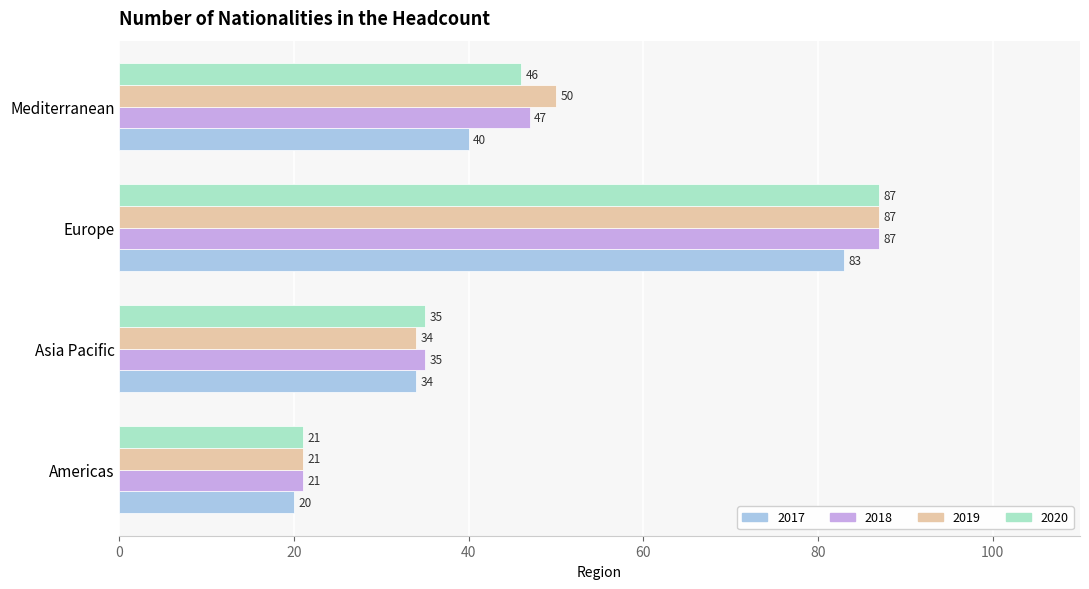

Rank the categories by 2017 value from lowest to highest.

Americas, Asia Pacific, Mediterranean, Europe